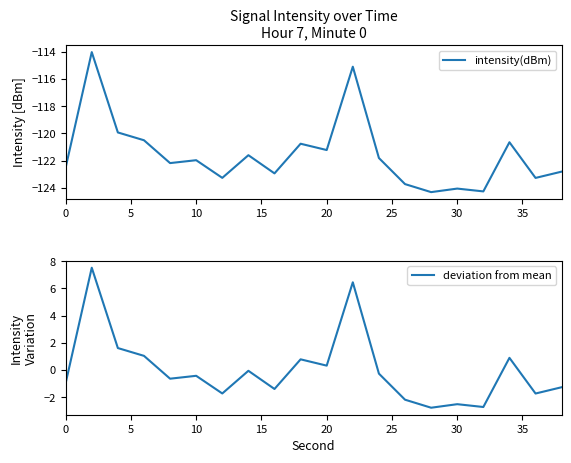

Does the chart display data point markers on the line(s)?

No